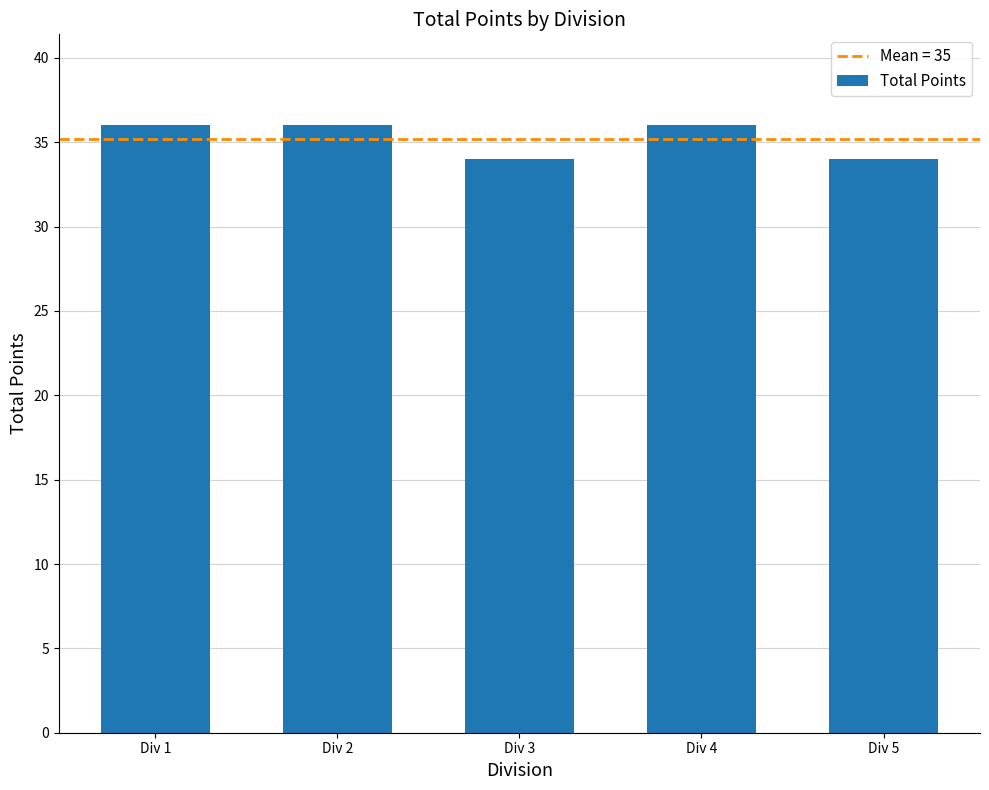

What is the greatest value displayed?

36